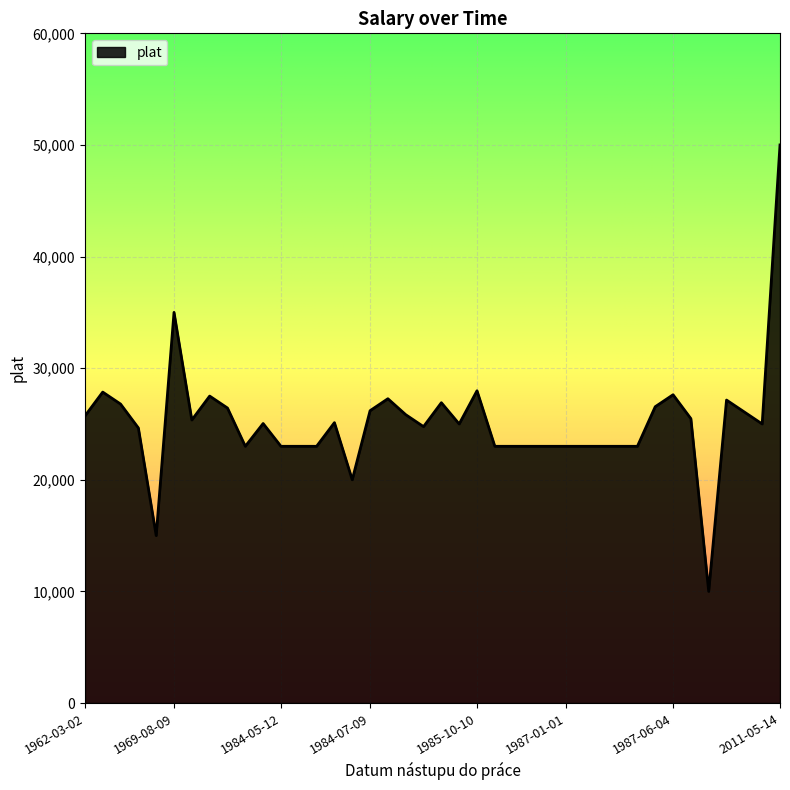

What is the average value?

25130.8